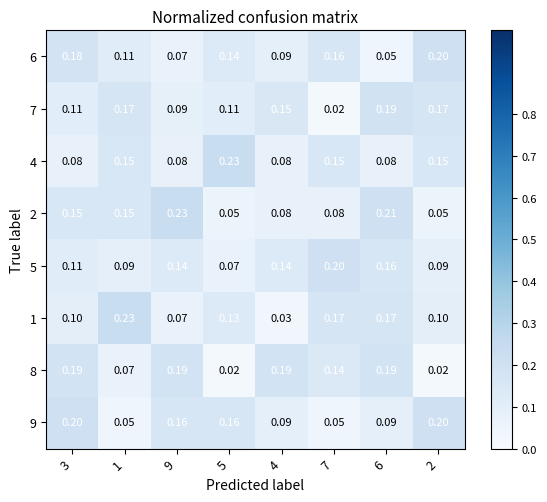

Is the value of 8 at 9 greater than the value of 4 at 5?

No